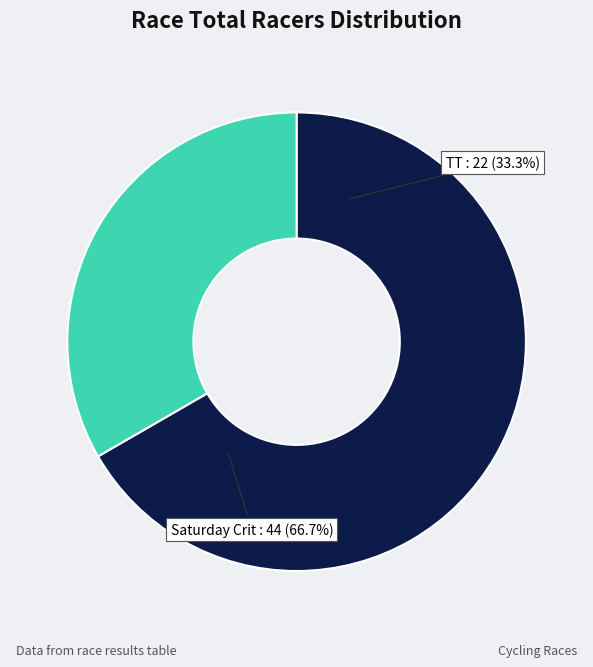

Which slice is the smallest?

Tour of St. Louis - TT